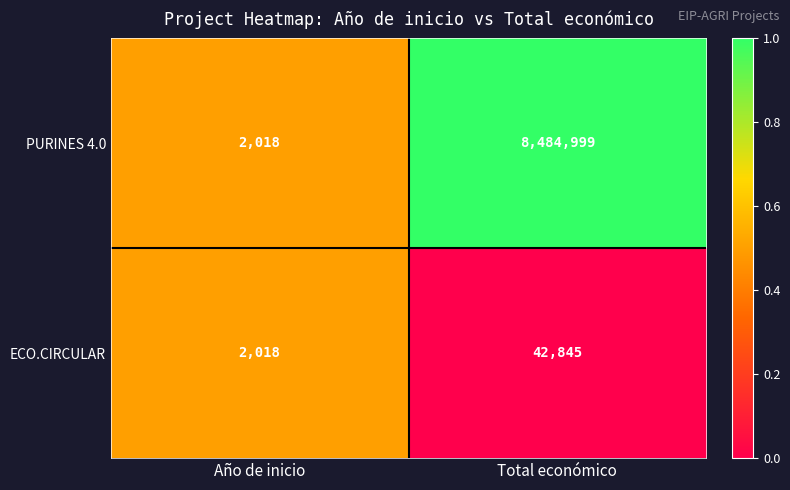

Which series has the largest range (max minus min)?

PURINES 4.0